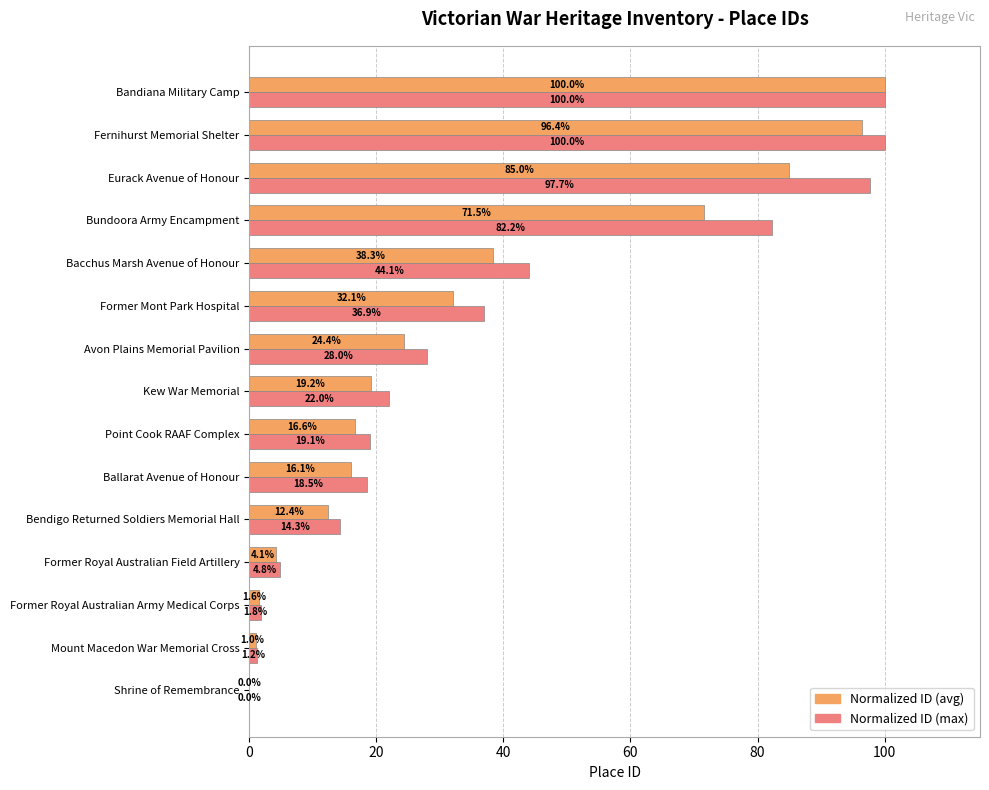

Is the value of Normalized ID (avg) at Point Cook RAAF Complex greater than the value of Normalized ID (max) at Ballarat Avenue of Honour?

No